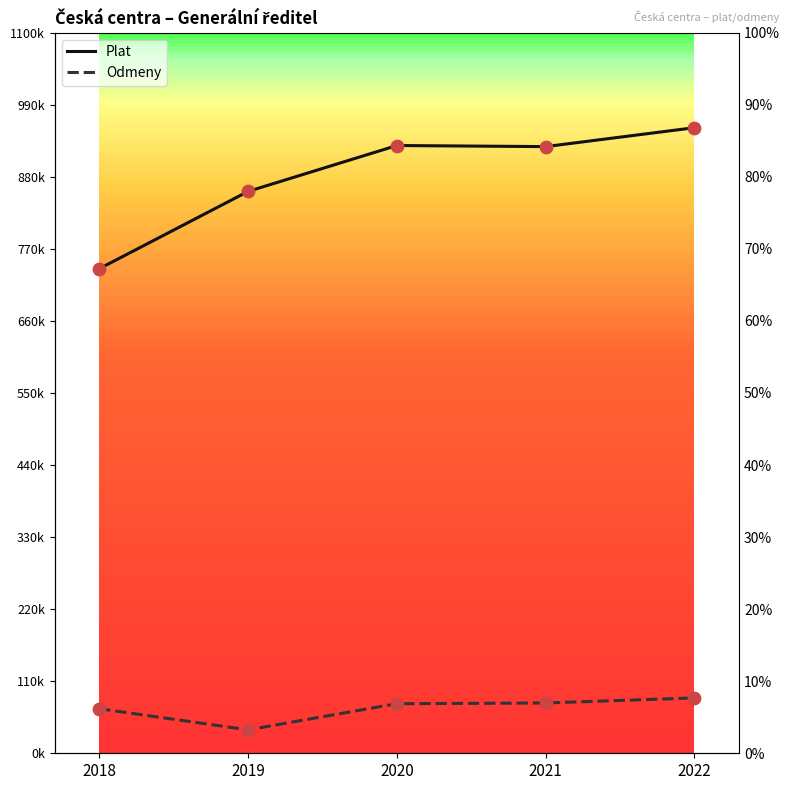

Is the value of Odmeny at 2019 greater than the value of Plat at 2021?

No